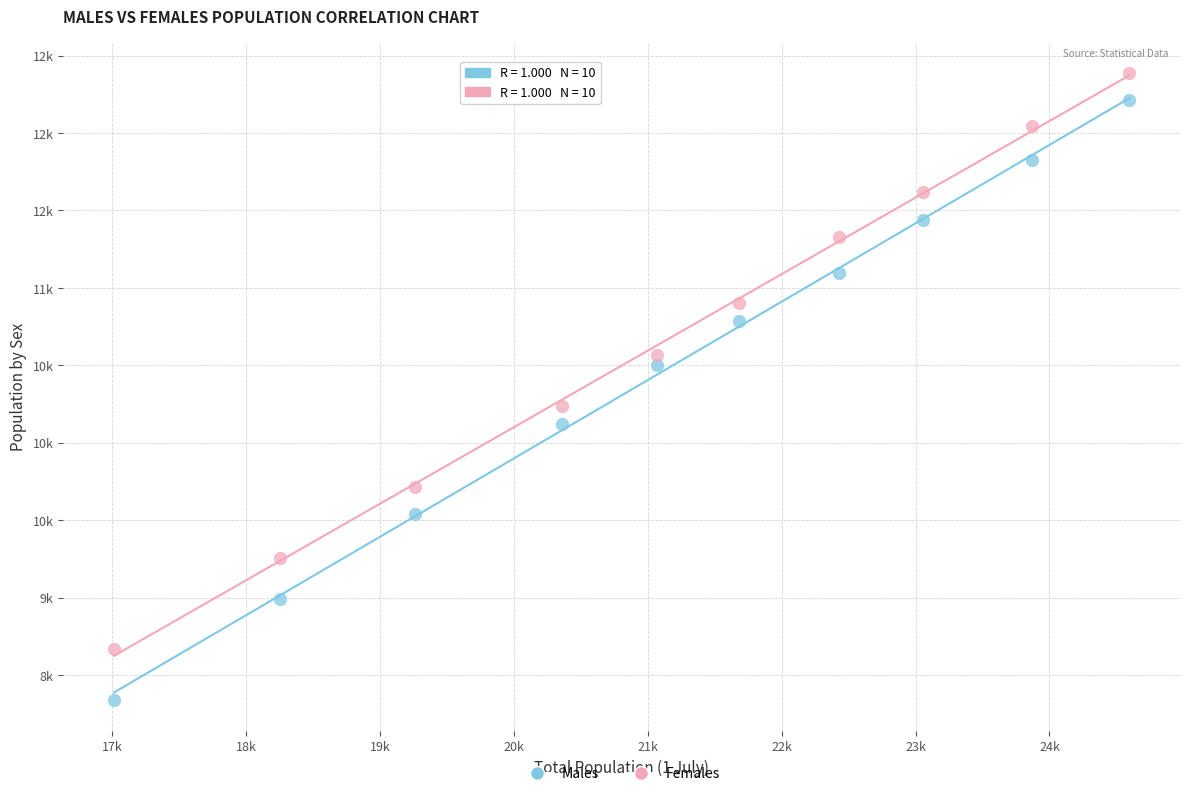

Which series reaches the minimum Y coordinate?

Males